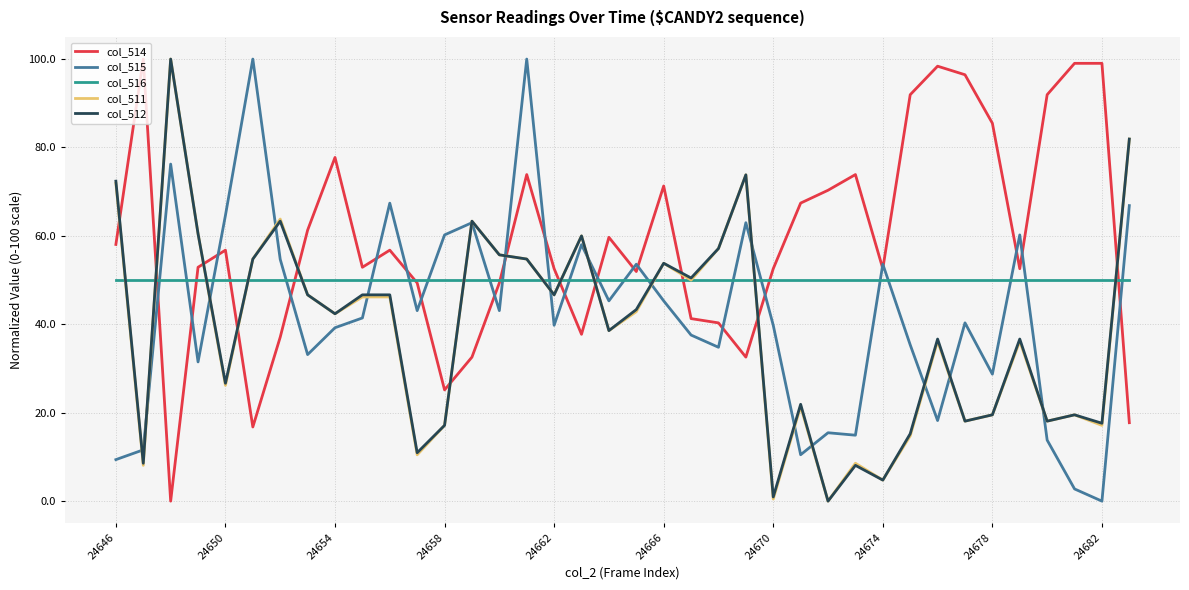

What is the maximum value shown in the chart?

100.0